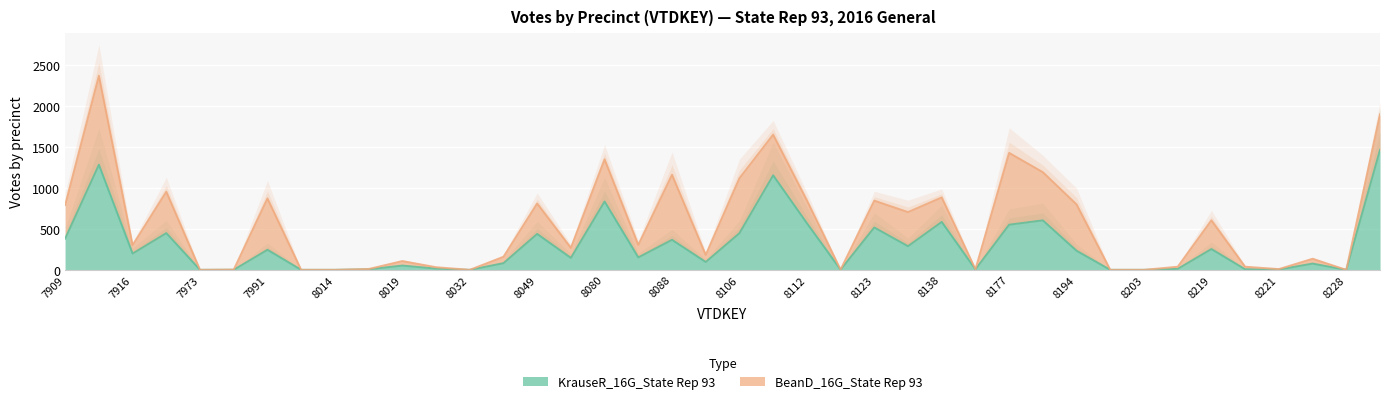

What is the value of the BeanD_16G_State Rep 93 point at the 25th from the left?

846